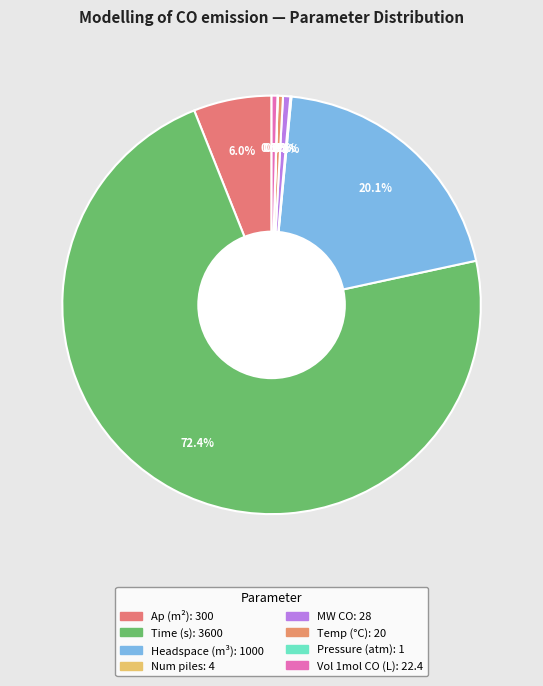

Which category accounts for the majority?

Time (t)